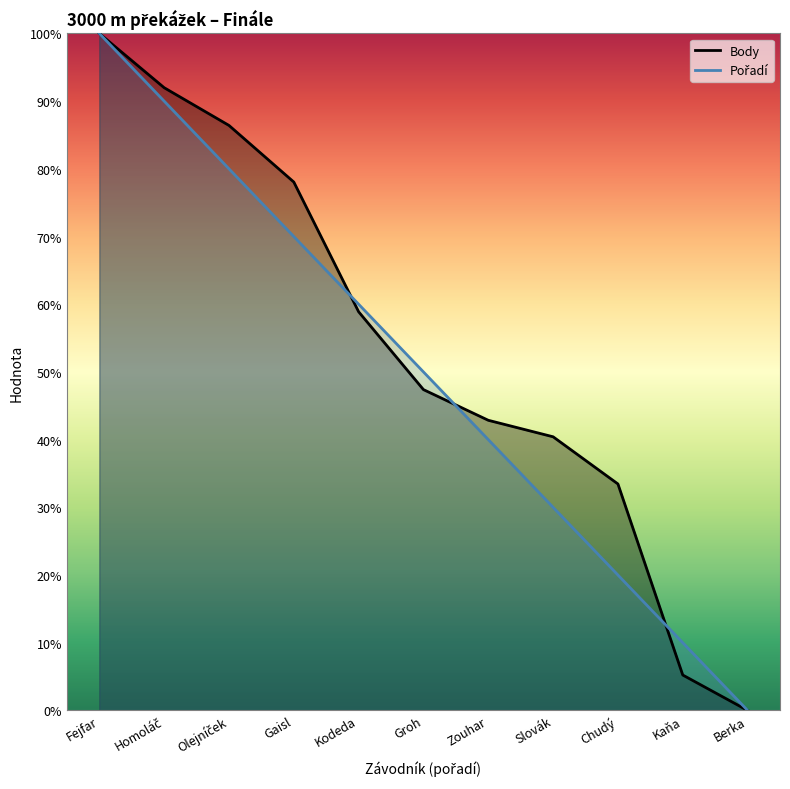

What is the difference between the Pořadí values at Groh and Zouhar?

10.0